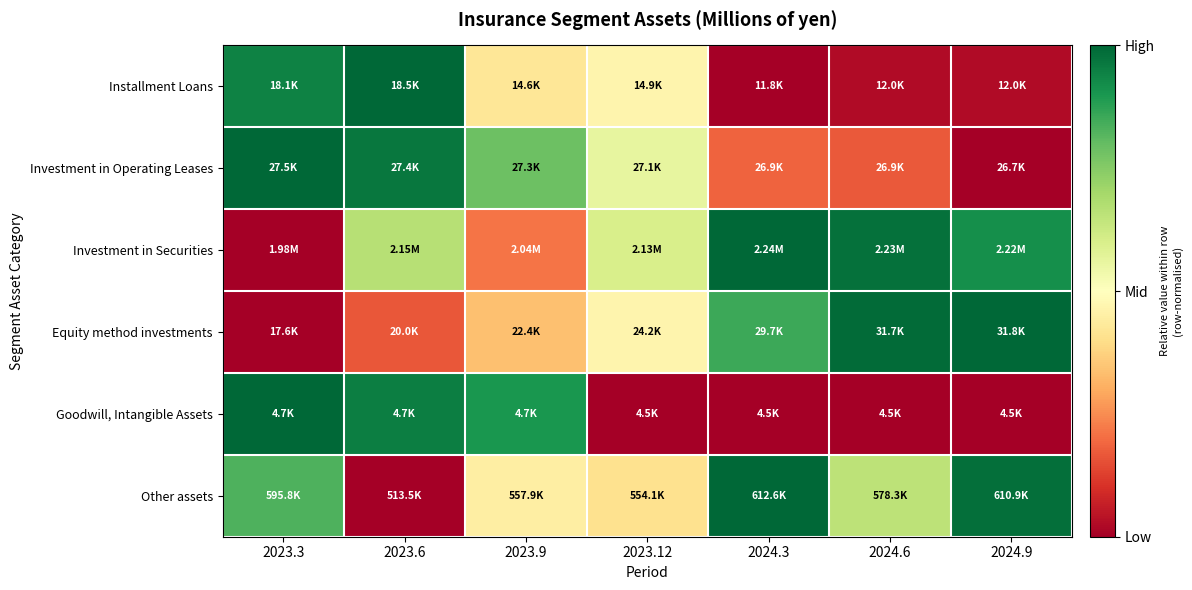

Between 2024.6 and 2023.6, which is larger?

2023.6